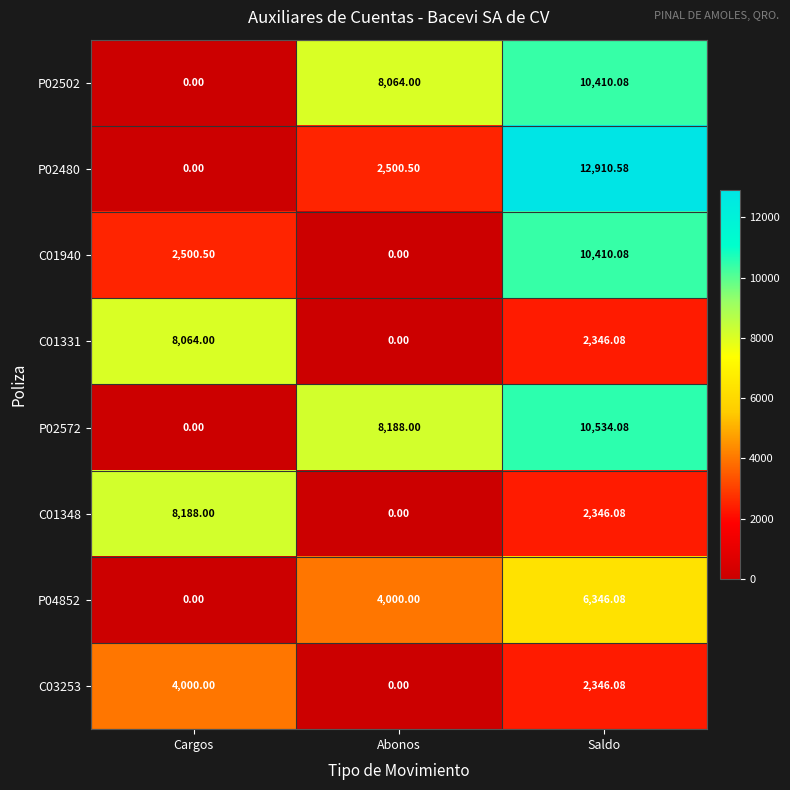

Which label corresponds to the largest value in the chart?

Saldo